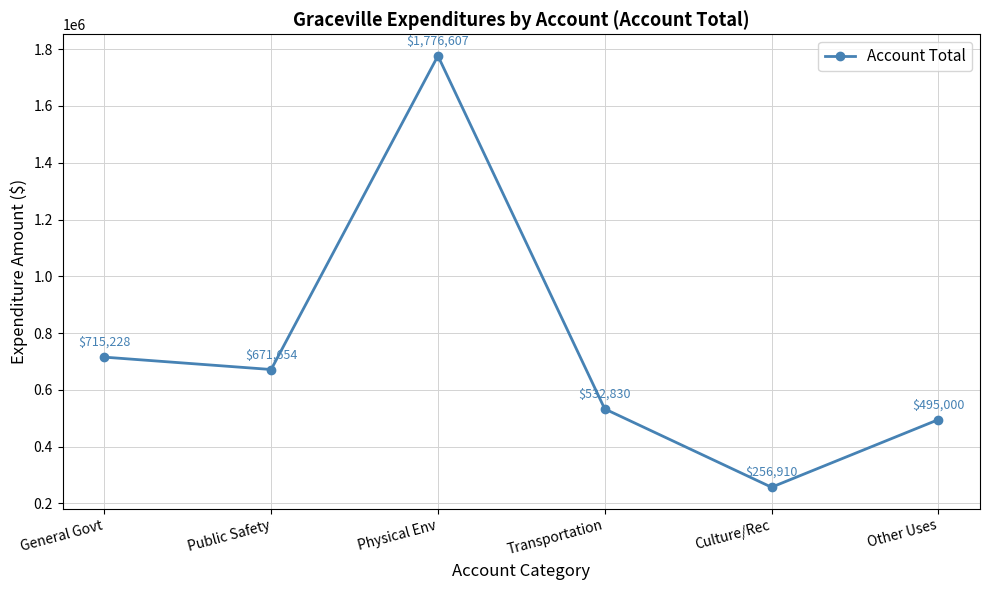

Does the chart have visible grid lines?

Yes